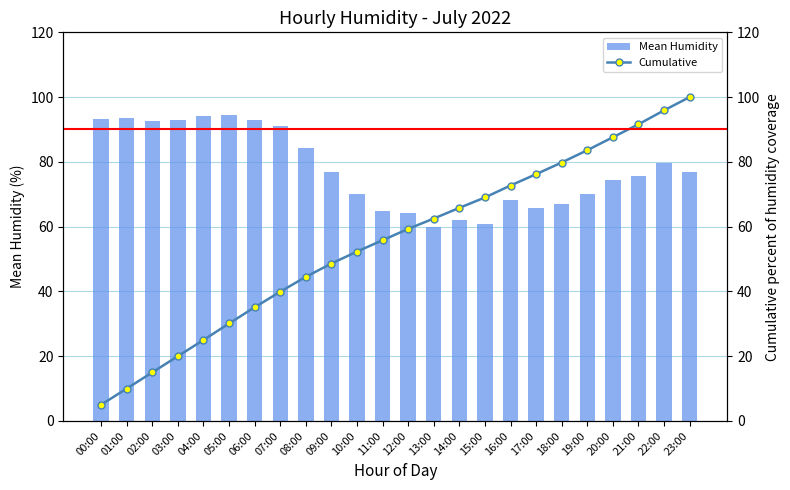

Which series has the widest spread of values?

Cumulative